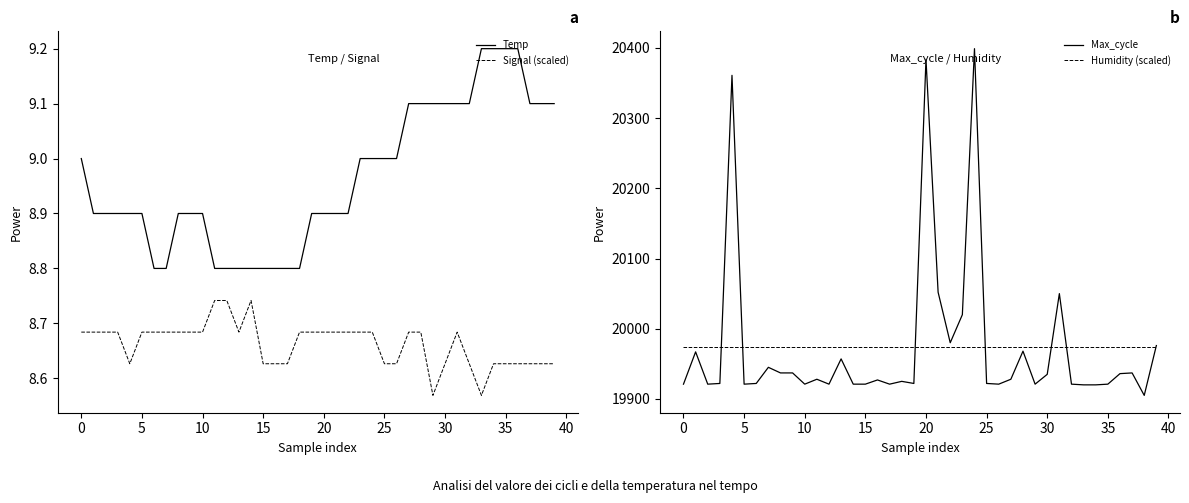

How many lines are shown in the chart?

4